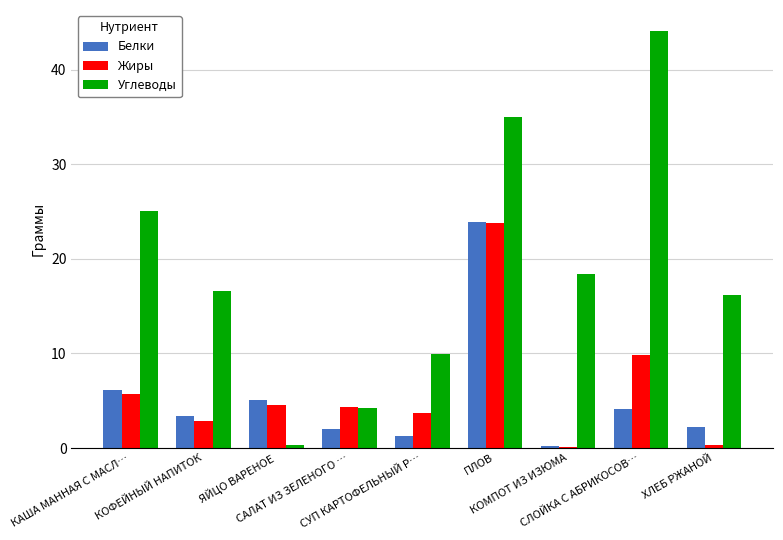

Count the number of data series in this chart.

3